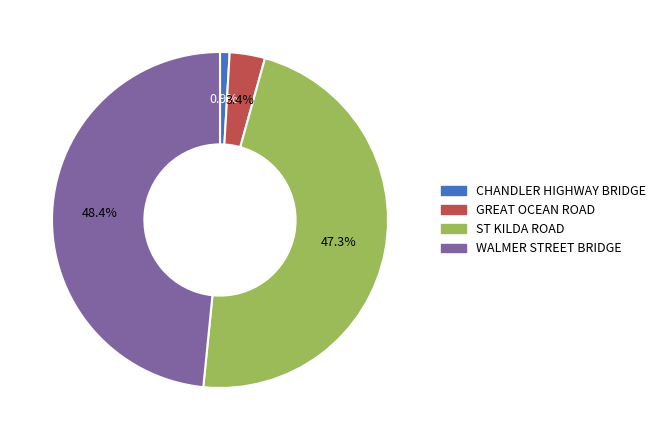

Is there a majority slice in this chart?

No